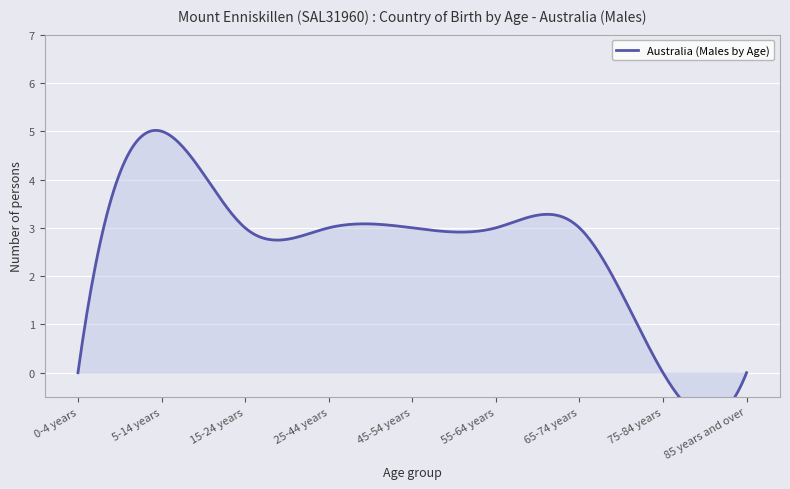

Which has a higher value, 65-74 years or 85 years and over?

65-74 years